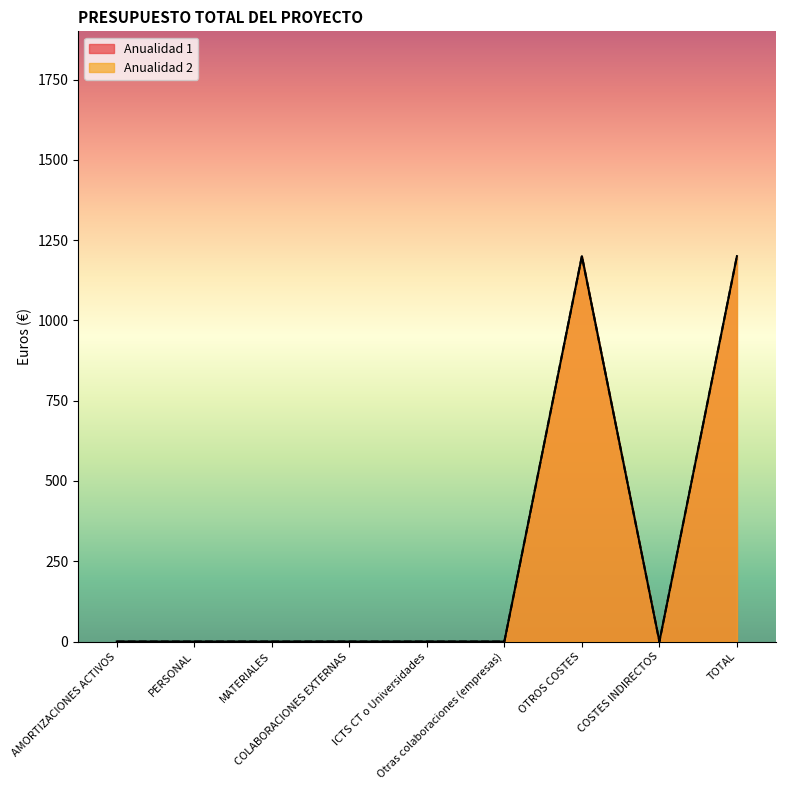

Reading left to right, transcribe all the data shown in this chart.

Anualidad 1: AMORTIZACIONES ACTIVOS=0	PERSONAL=0	MATERIALES=0	COLABORACIONES EXTERNAS=0	ICTS CT o Universidades=0	Otras colaboraciones (empresas)=0	OTROS COSTES=1200	COSTES INDIRECTOS=0	TOTAL=1200
Anualidad 2: AMORTIZACIONES ACTIVOS=0	PERSONAL=0	MATERIALES=0	COLABORACIONES EXTERNAS=0	ICTS CT o Universidades=0	Otras colaboraciones (empresas)=0	OTROS COSTES=1200	COSTES INDIRECTOS=0	TOTAL=1200